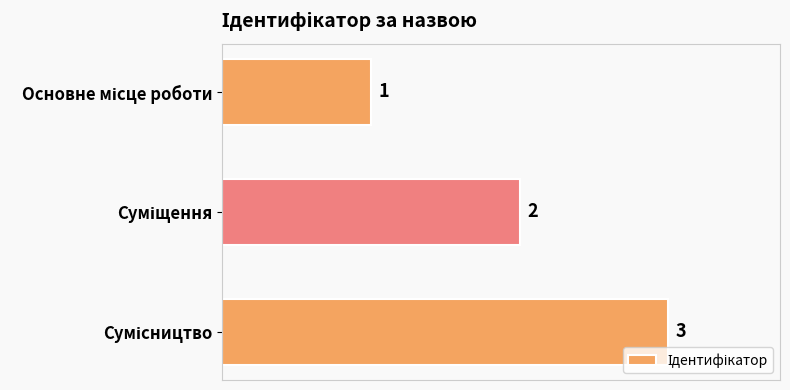

What is the value of the 2nd bar from the top?

2